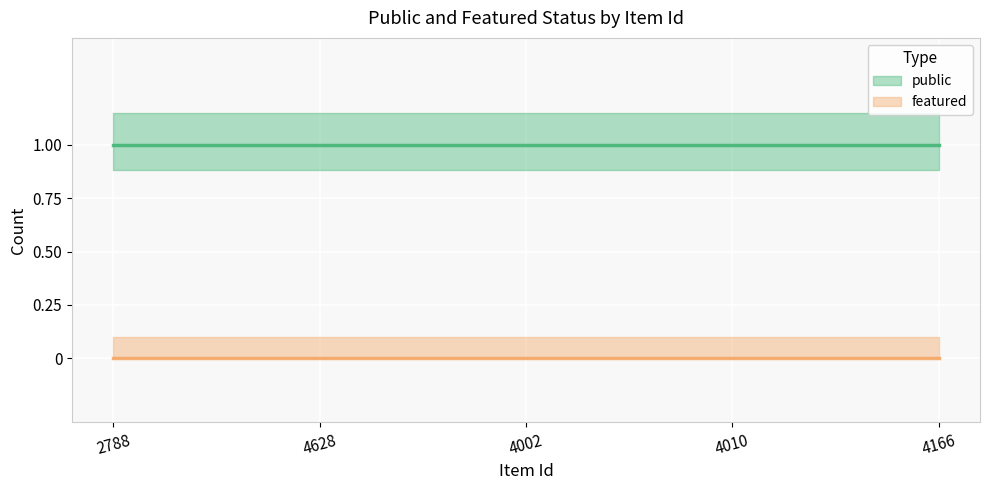

At which label does featured reach its peak?

2788